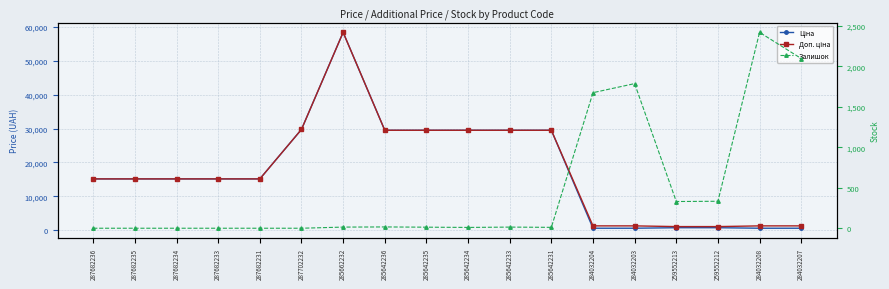

Where does the Залишок series first go above 14?

285642236